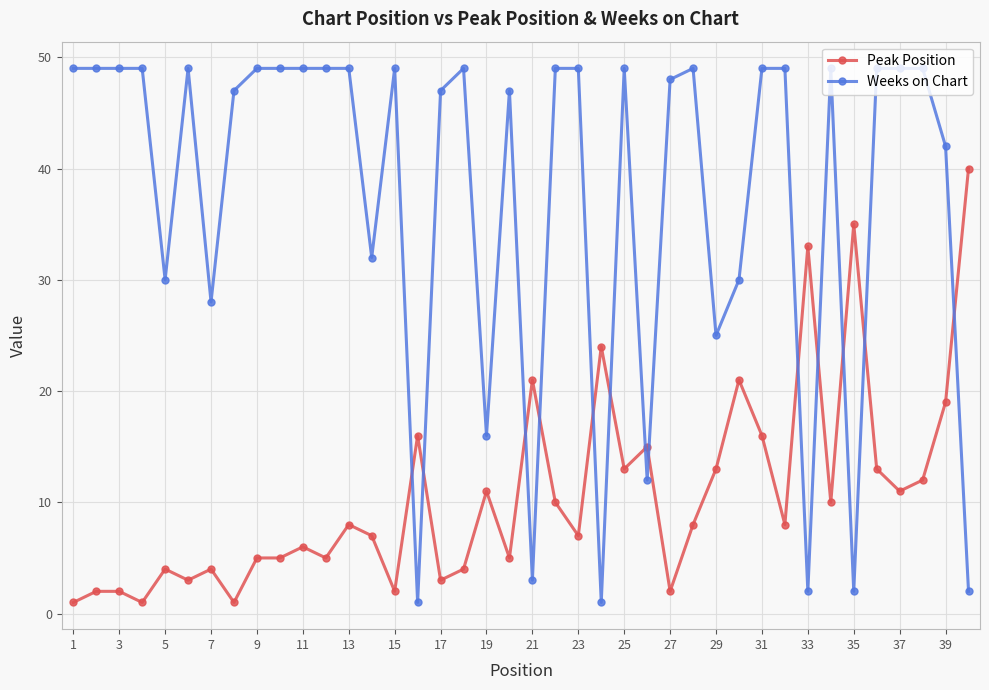

List the series in order of their peak value, highest first.

Weeks on Chart, Peak Position